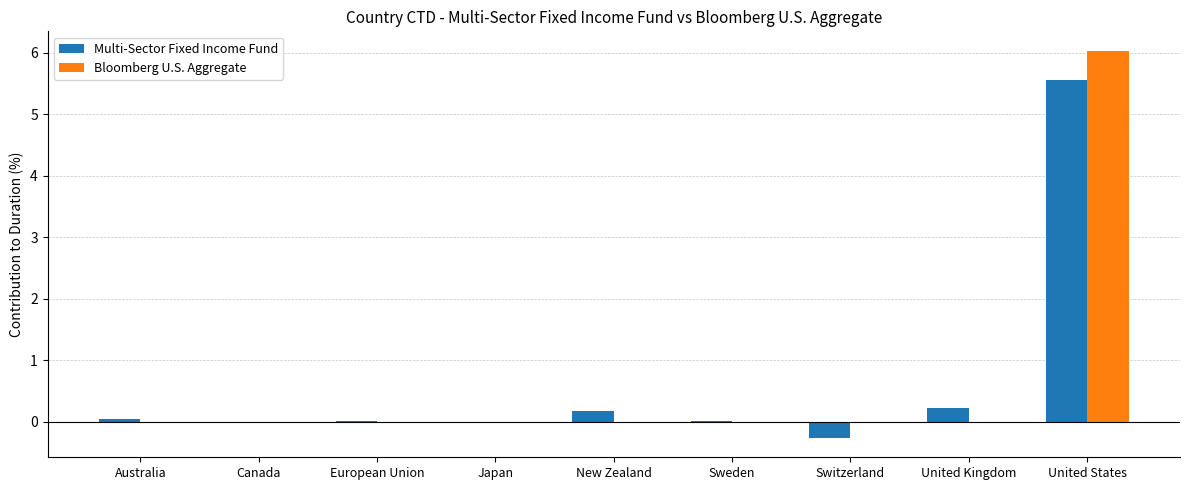

Which series has the largest range (max minus min)?

Bloomberg U.S. Aggregate